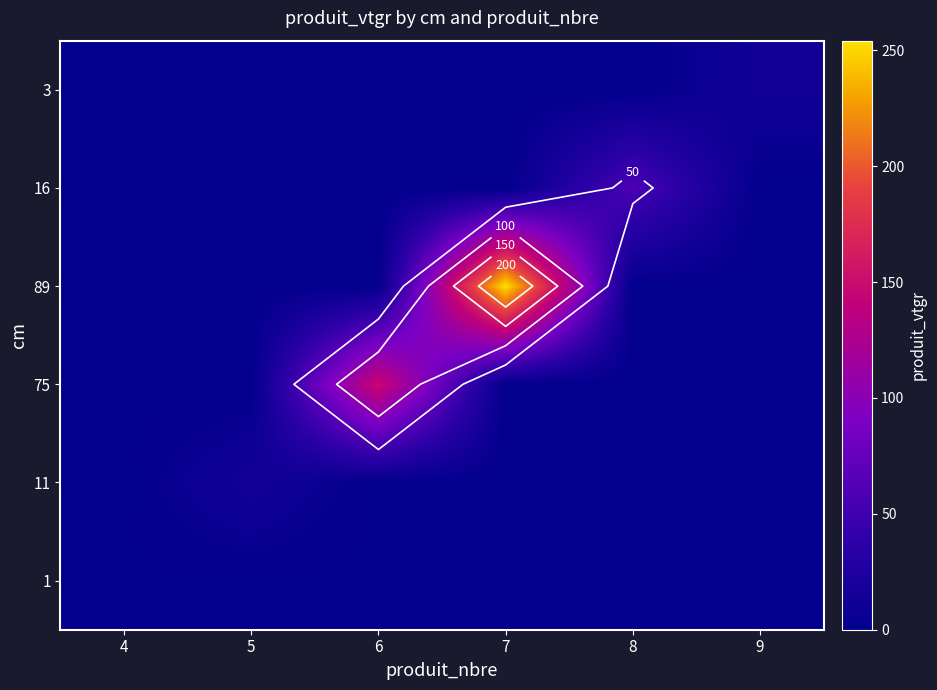

What is the approximate value of 3 at 9?

13.2